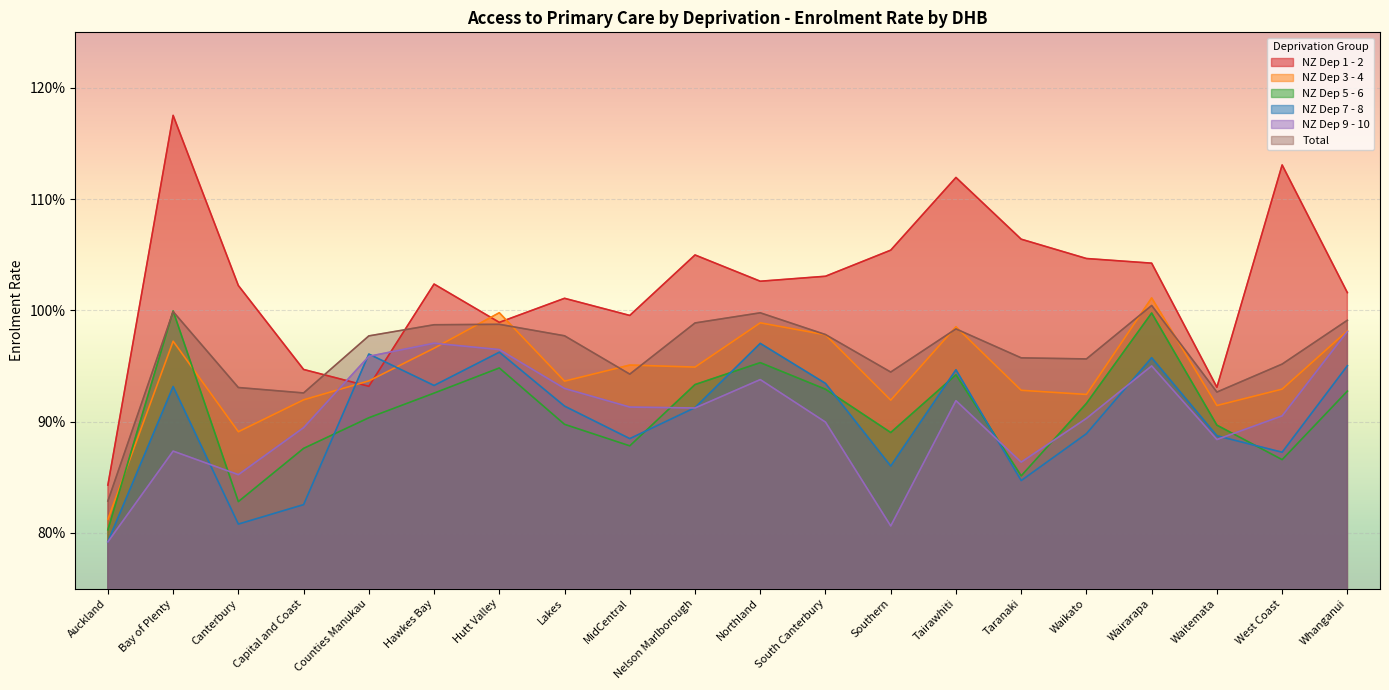

Between Auckland and Nelson Marlborough, which series saw the biggest shift?

NZ Dep 1 - 2